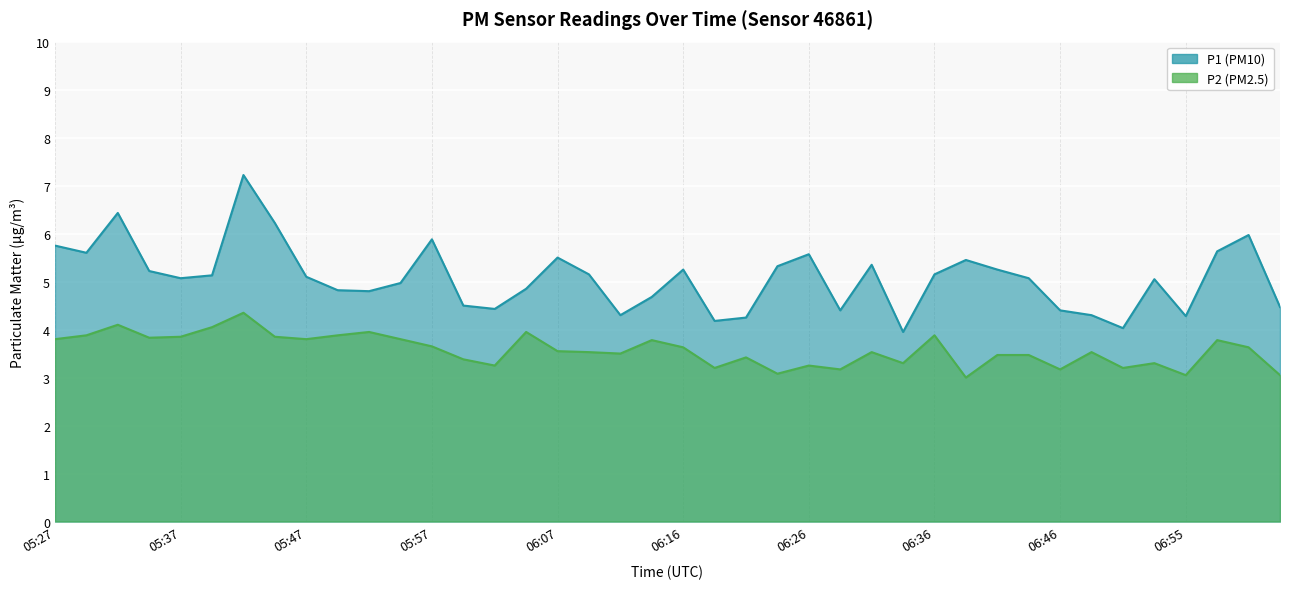

How many lines are shown in the chart?

2